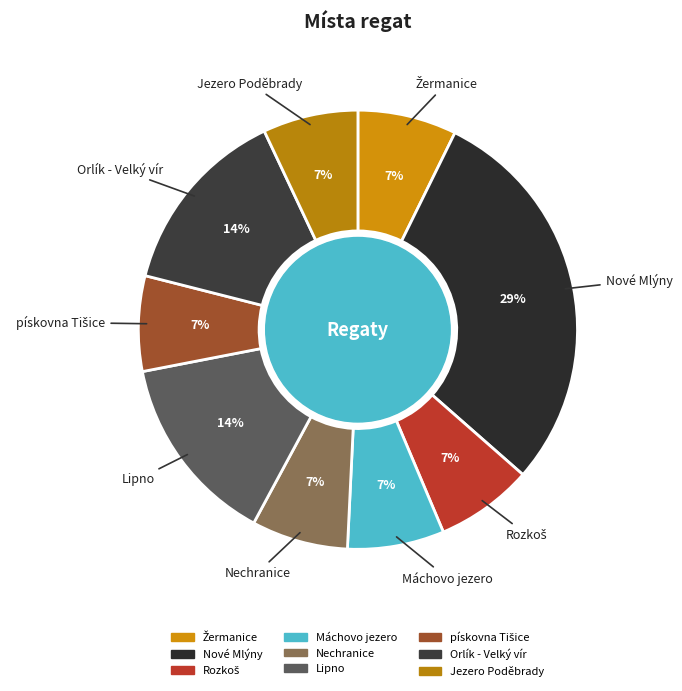

How many segments does this pie chart have?

9